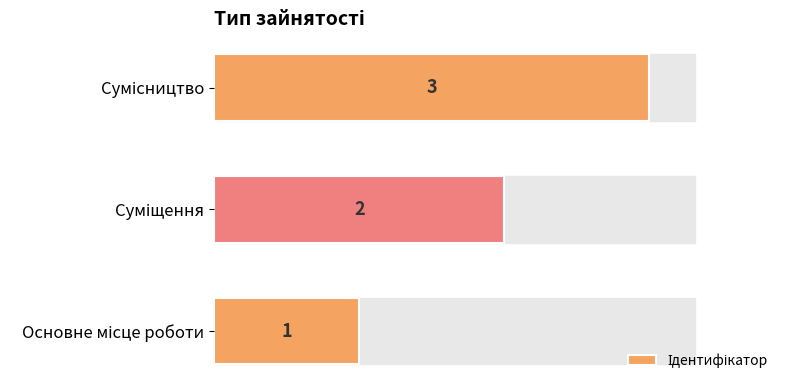

Count the values in the range 1 to 3.

3